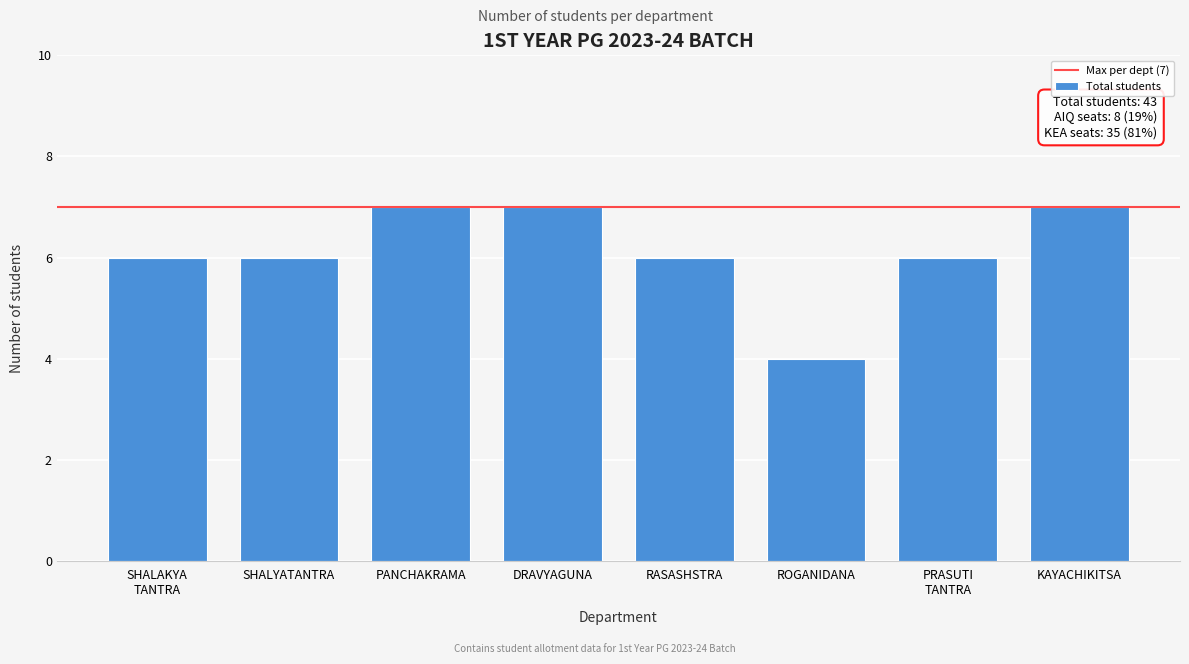

Reading left to right, extract all data points from this chart.

6	6	7	7	6	4	6	7